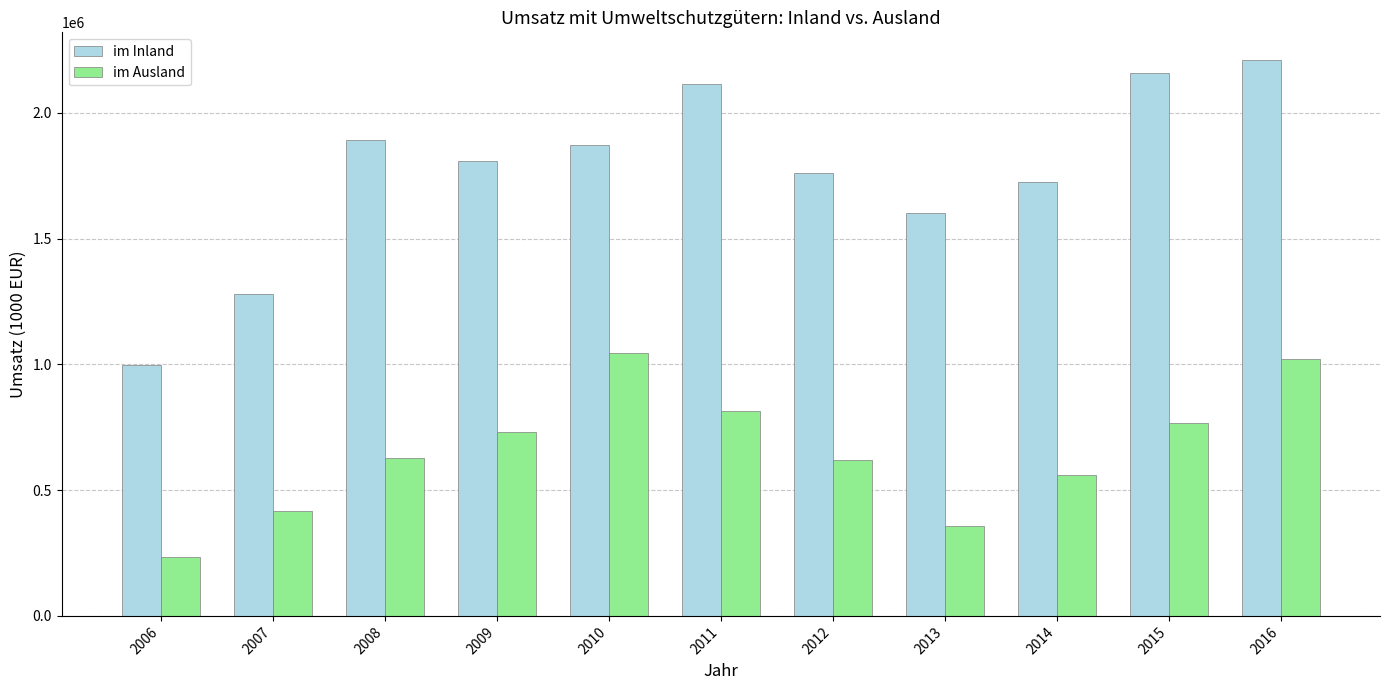

At which label does im Inland reach its peak?

2016